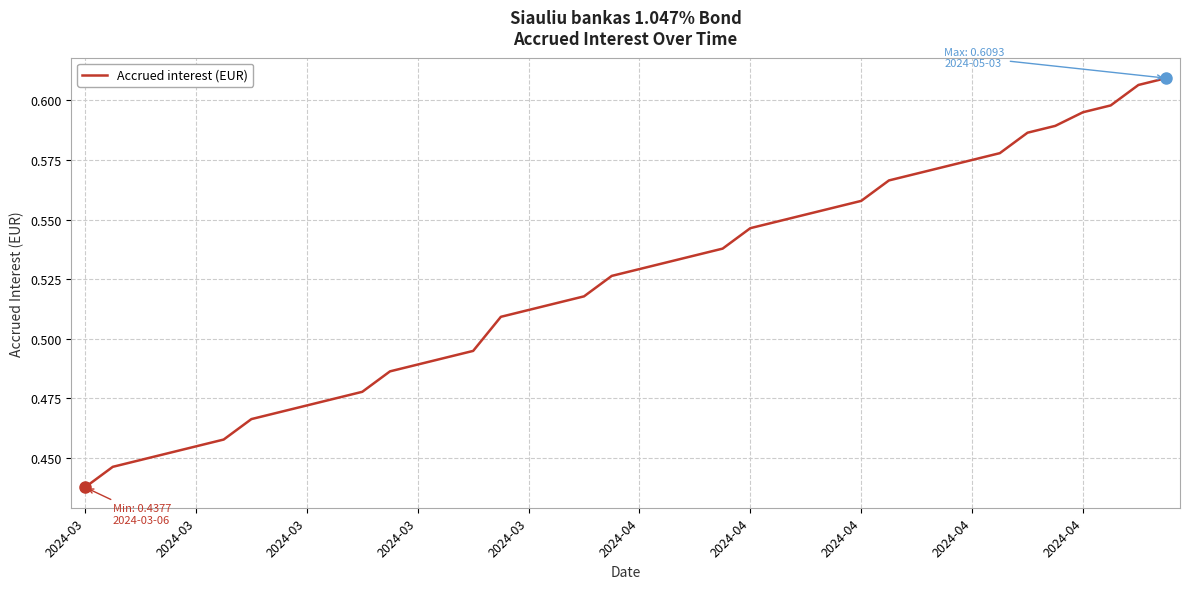

Reading right to left, extract all data points from this chart.

0.6	0.6	0.6	0.6	0.6	0.6	0.6	0.6	0.6	0.6	0.6	0.6	0.6	0.6	0.5	0.5	0.5	0.5	0.5	0.5	0.5	0.5	0.5	0.5	0.5	0.5	0.5	0.5	0.5	0.5	0.5	0.5	0.5	0.5	0.5	0.5	0.5	0.4	0.4	0.4